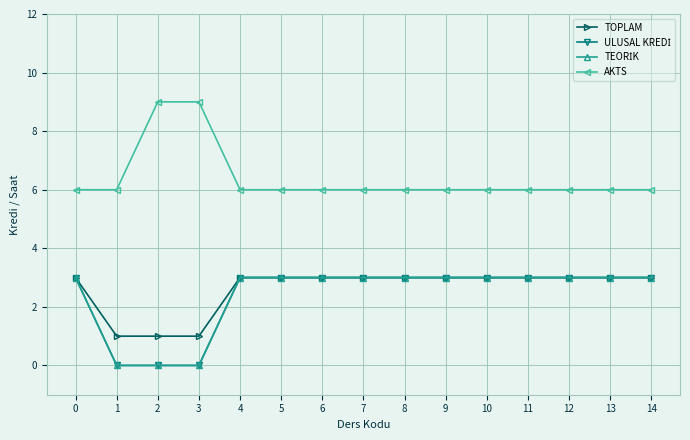

True or false: TEORİK and ULUSAL KREDİ cross at least once.

False